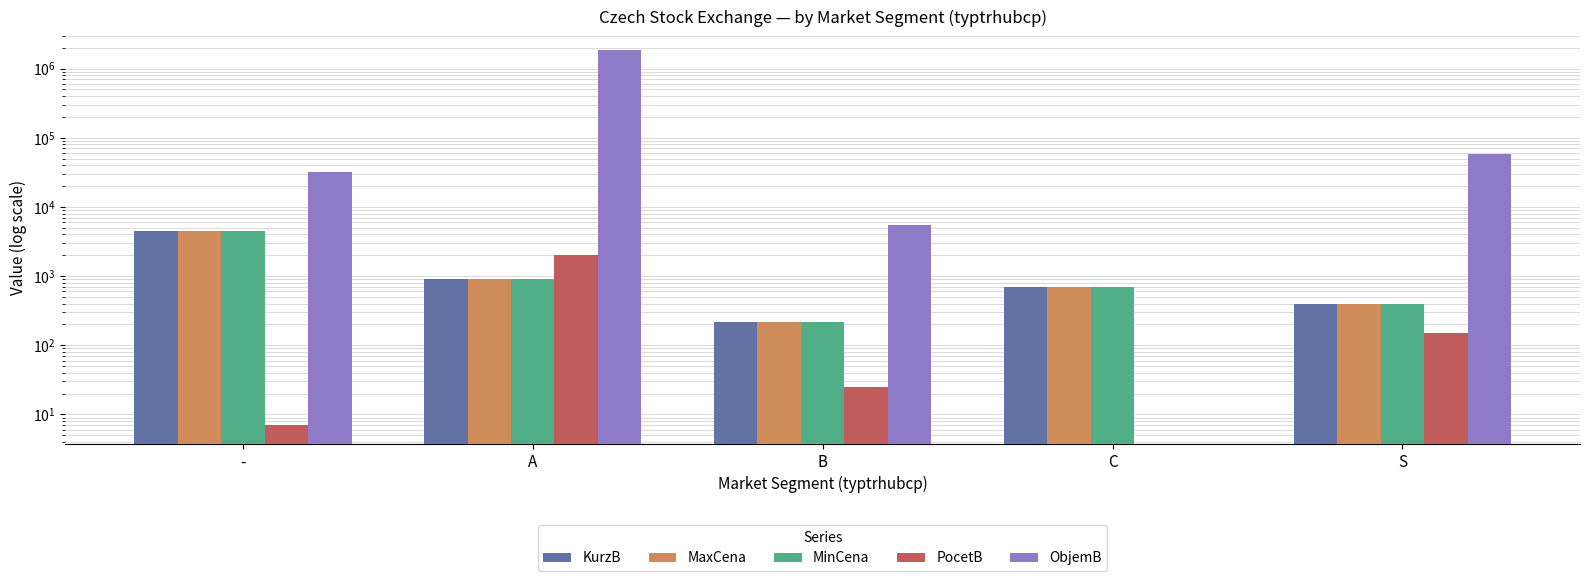

What is the difference between the highest and lowest values at C?

700.0